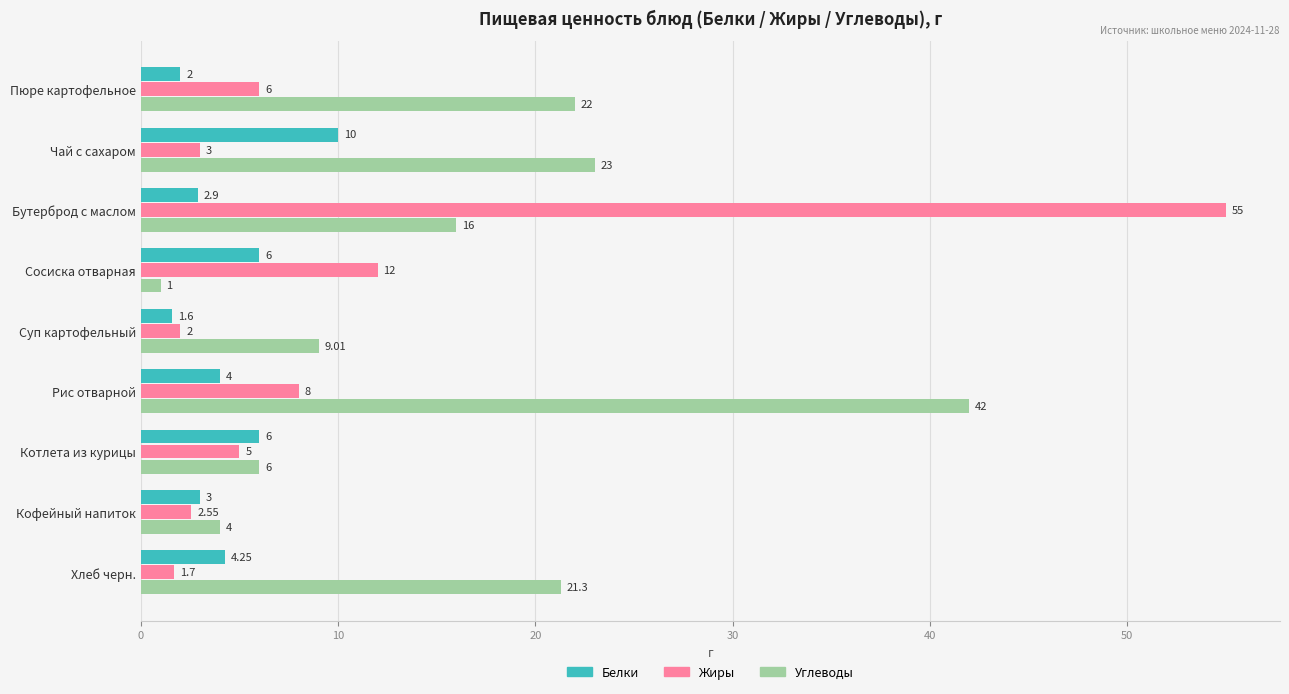

What is the minimum value for Белки?

1.6